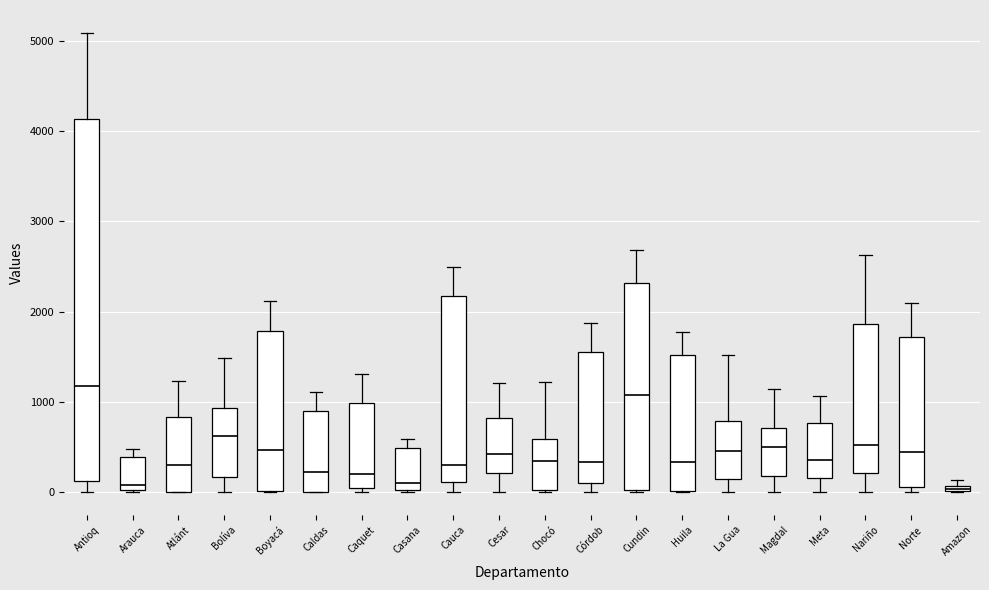

Where is the lower edge of the box for Meta on the y-axis? The values are not printed on the chart, so give them approximately, as read against the axis.

200